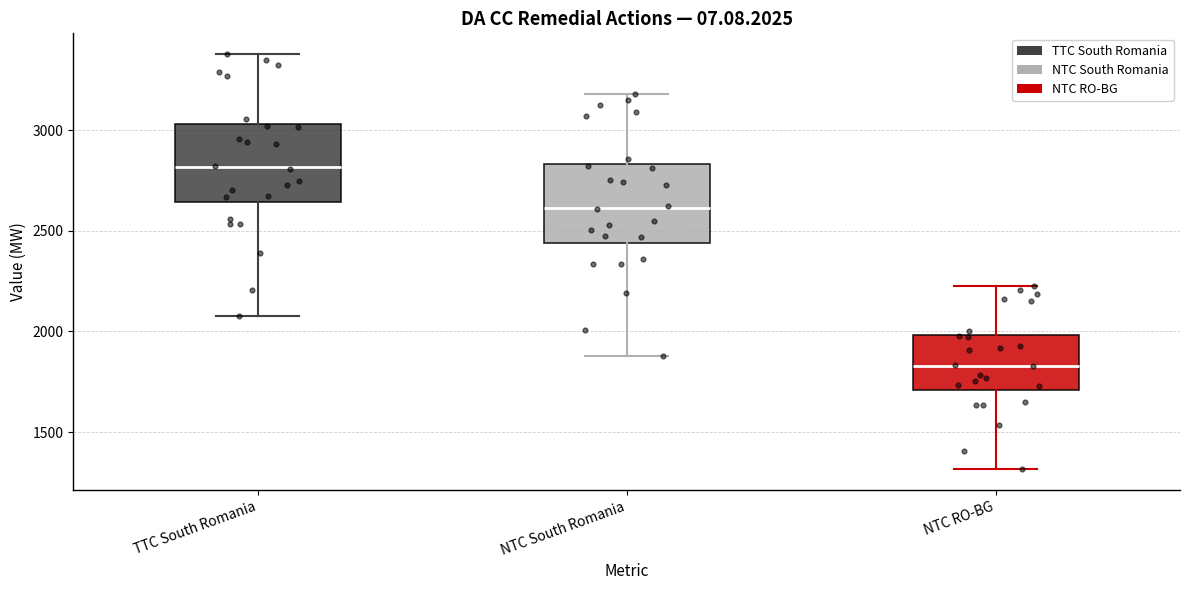

Reading left to right, transcribe this box plot: for each box, give where its median line is, the range the box spans, and where its two whiskers end, as read against the y-axis. The values are not printed on the chart, so give them approximately, as read against the axis.

TTC South Romania: median 2800, box 2650 to 3050, whiskers 2100 to 3400
NTC South Romania: median 2600, box 2450 to 2850, whiskers 1900 to 3200
NTC RO-BG: median 1850, box 1700 to 2000, whiskers 1300 to 2250